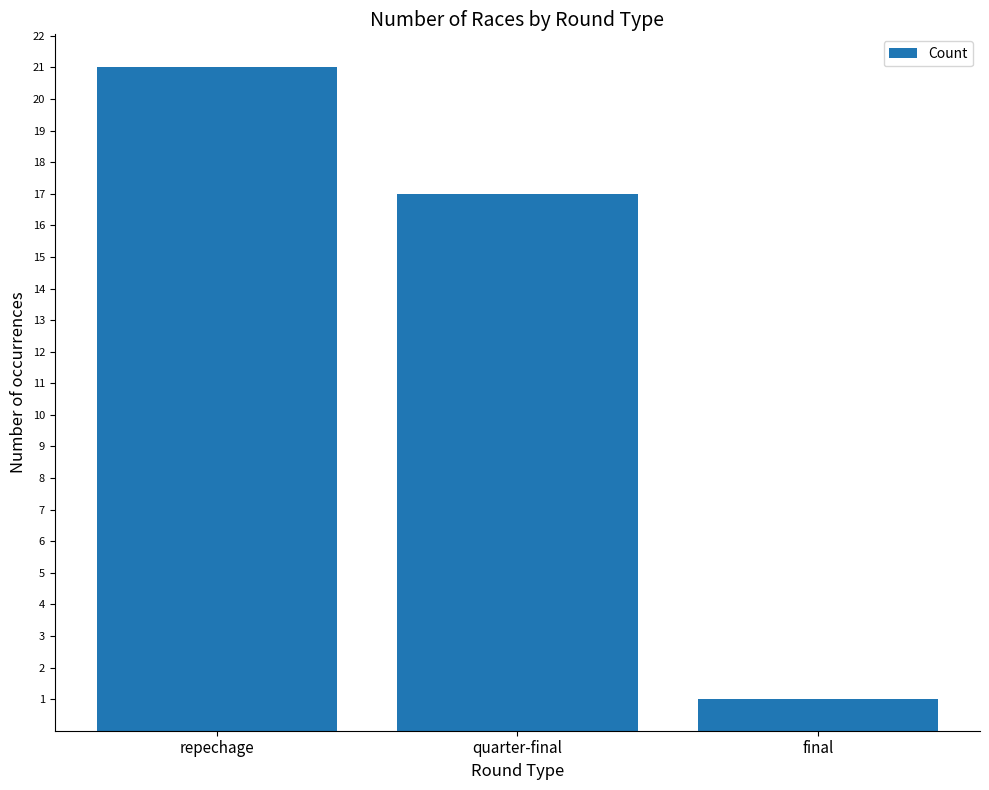

The chart shows a value of 1 at final. True or false?

True